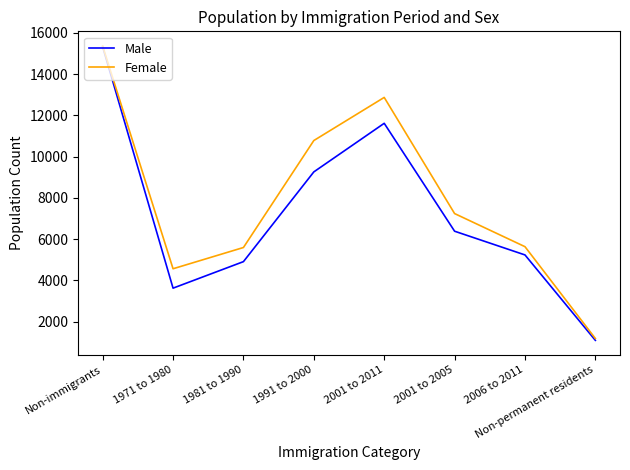

What is the difference between the maximum and minimum values in the Female series?

14175